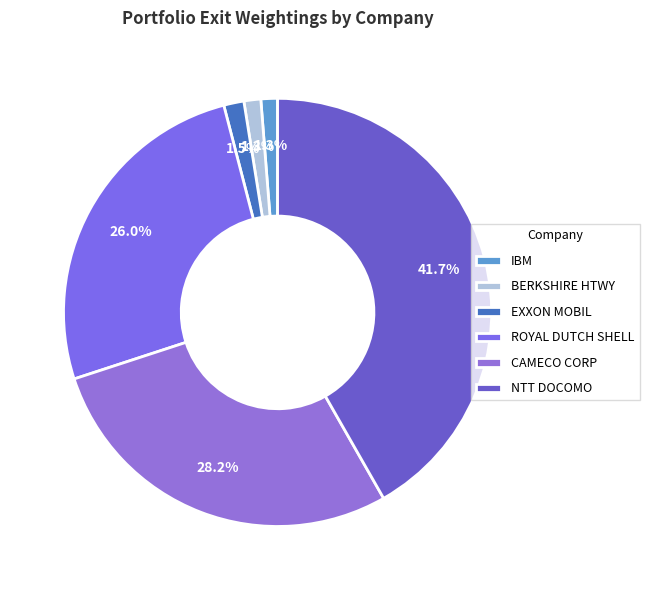

True or false: CAMECO CORP accounts for 16% of the total.

False